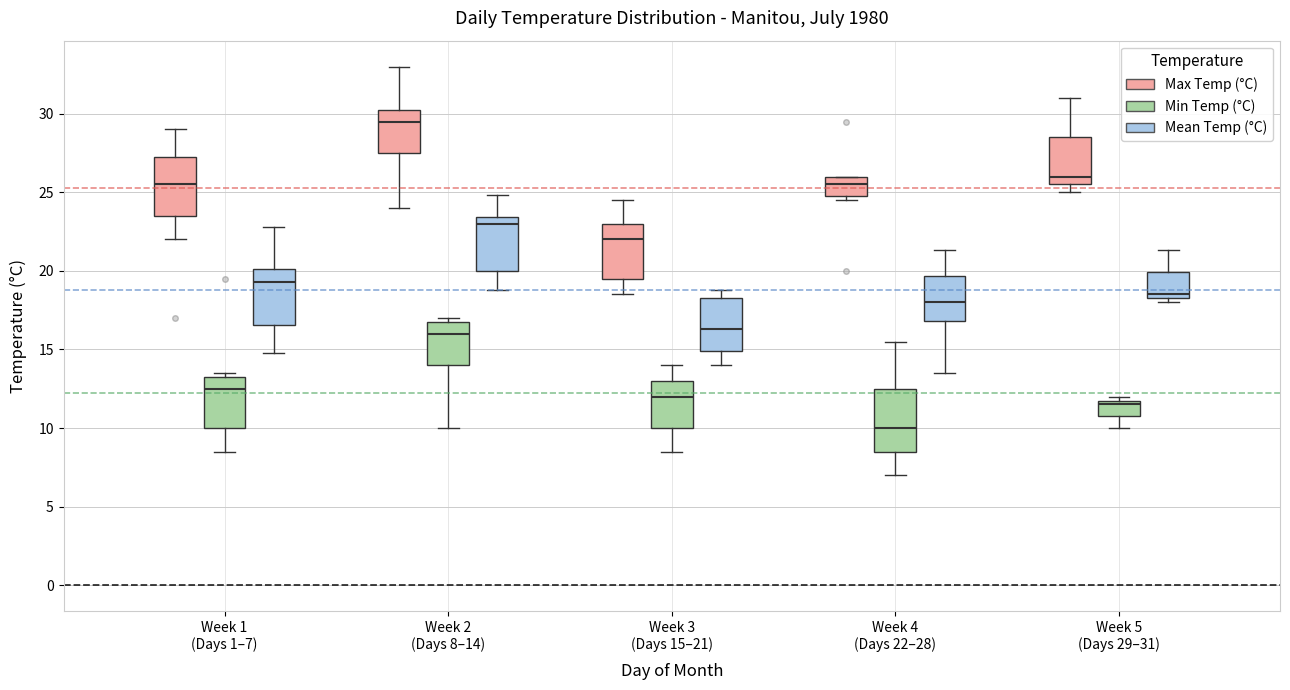

Reading left to right, transcribe this box plot: for each box, give where its median line is, the range the box spans, and where its two whiskers end, as read against the y-axis. The values are not printed on the chart, so give them approximately, as read against the axis.

Week 1 (Days 1–7) (Max Temp (°C)): median 25.5, box 23.5 to 27.5, whiskers 22.0 to 29.0
Week 1 (Days 1–7) (Min Temp (°C)): median 12.5, box 10.0 to 13.5, whiskers 8.5 to 13.5 (just above the box's upper edge)
Week 1 (Days 1–7) (Mean Temp (°C)): median 19.5, box 16.5 to 20.0, whiskers 15.0 to 23.0
Week 2 (Days 8–14) (Max Temp (°C)): median 29.5, box 27.5 to 30.5, whiskers 24.0 to 33.0
Week 2 (Days 8–14) (Min Temp (°C)): median 16.0, box 14.0 to 17.0, whiskers 10.0 to 17.0 (just above the box's upper edge)
Week 2 (Days 8–14) (Mean Temp (°C)): median 23.0, box 20.0 to 23.5, whiskers 19.0 to 25.0
Week 3 (Days 15–21) (Max Temp (°C)): median 22.0, box 19.5 to 23.0, whiskers 18.5 to 24.5
Week 3 (Days 15–21) (Min Temp (°C)): median 12.0, box 10.0 to 13.0, whiskers 8.5 to 14.0
Week 3 (Days 15–21) (Mean Temp (°C)): median 16.5, box 15.0 to 18.5, whiskers 14.0 to 19.0
Week 4 (Days 22–28) (Max Temp (°C)): median 25.5, box 25.0 to 26.0, whiskers 24.5 to 26.0
Week 4 (Days 22–28) (Min Temp (°C)): median 10.0, box 8.5 to 12.5, whiskers 7.0 to 15.5
Week 4 (Days 22–28) (Mean Temp (°C)): median 18.0, box 17.0 to 19.5, whiskers 13.5 to 21.5
Week 5 (Days 29–31) (Max Temp (°C)): median 26.0, box 25.5 to 28.5, whiskers 25.0 to 31.0
Week 5 (Days 29–31) (Min Temp (°C)): median 11.5, box 11.0 to 12.0, whiskers 10.0 to 12.0 (just above the box's upper edge)
Week 5 (Days 29–31) (Mean Temp (°C)): median 18.5 (just above the box's lower edge), box 18.5 to 20.0, whiskers 18.0 to 21.5